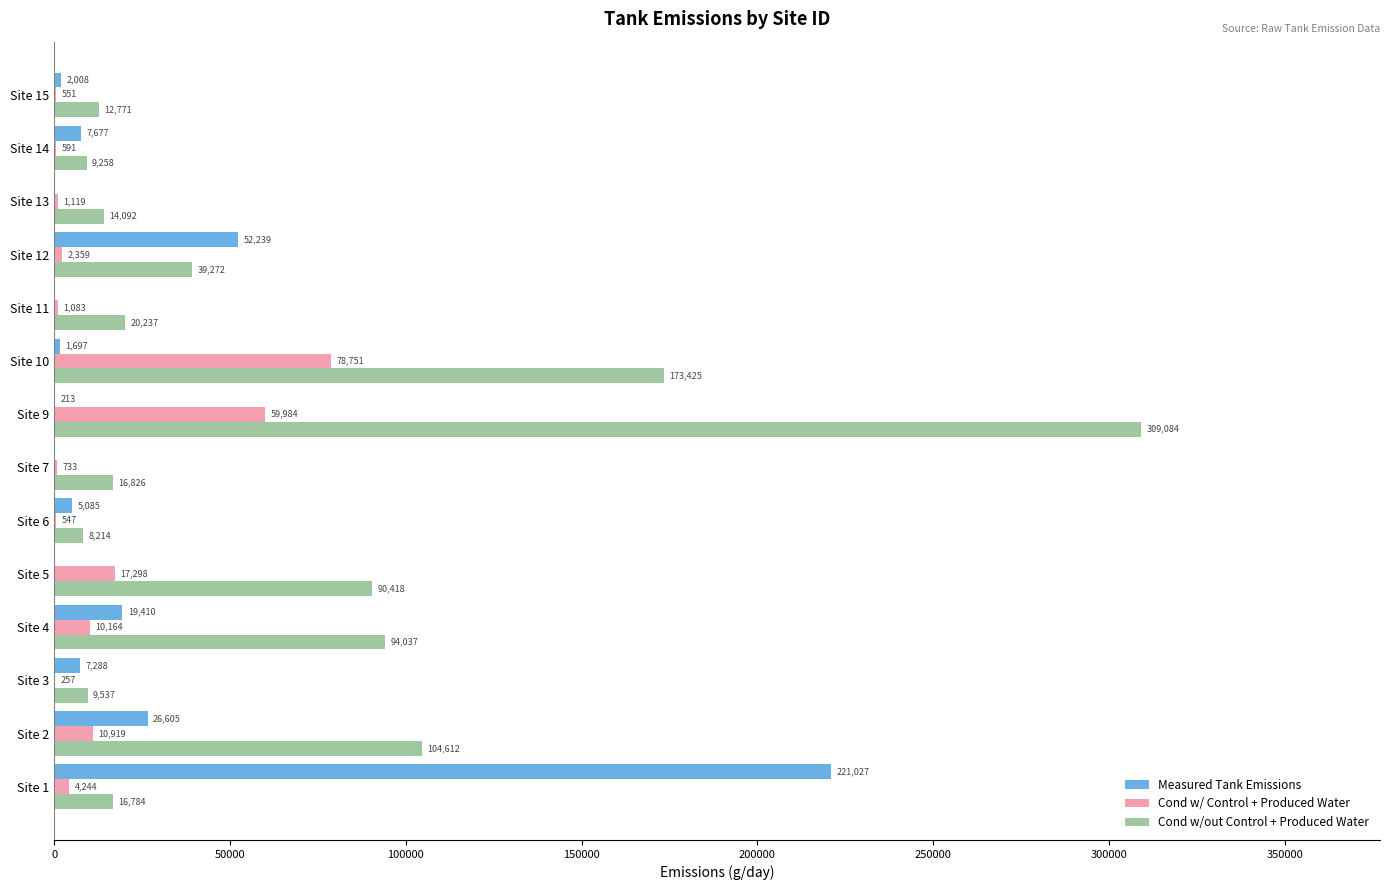

What is the approximate value of Cond w/out Control + Produced Water at Site 15?

12771.0